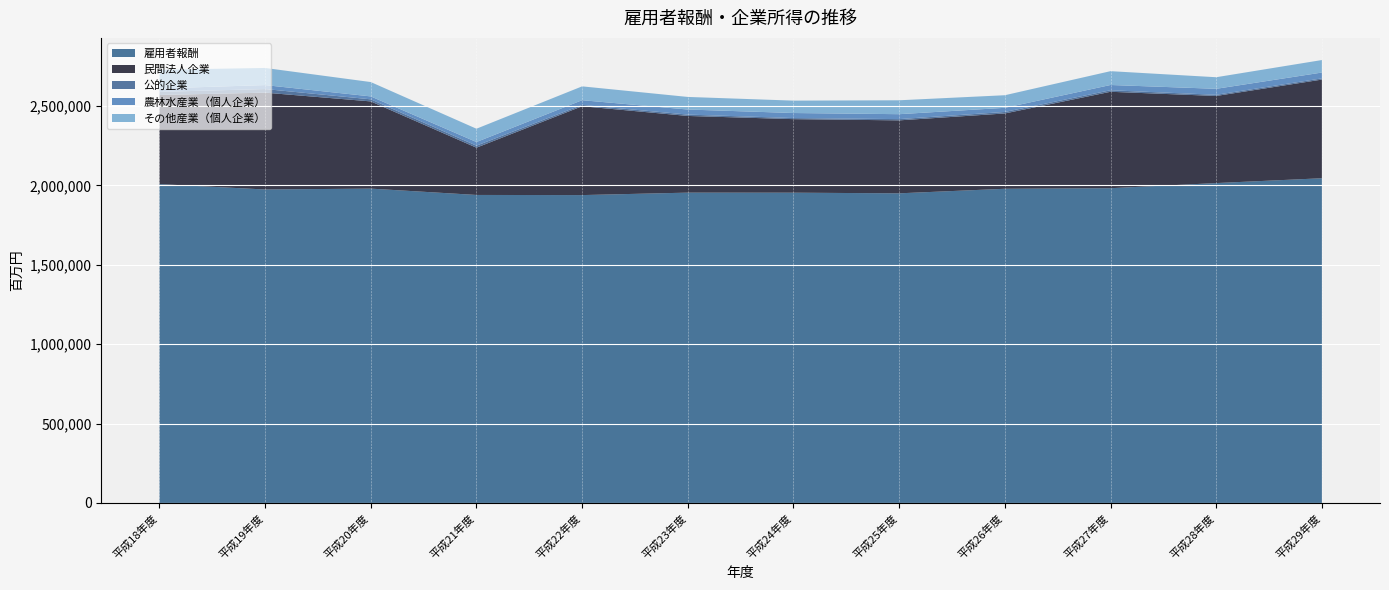

What are all the series names shown in the legend?

雇用者報酬, 民間法人企業, 公的企業, 農林水産業（個人企業）, その他産業（個人企業）